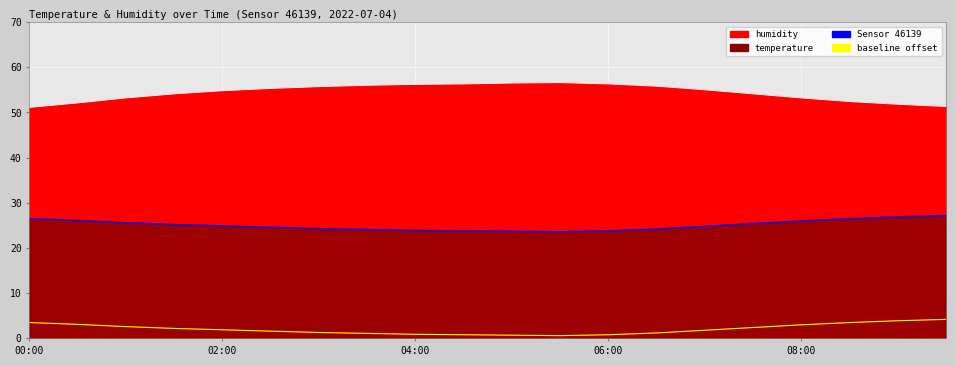

Is the value of temperature at 06:00 greater than the value of humidity at 04:30?

No